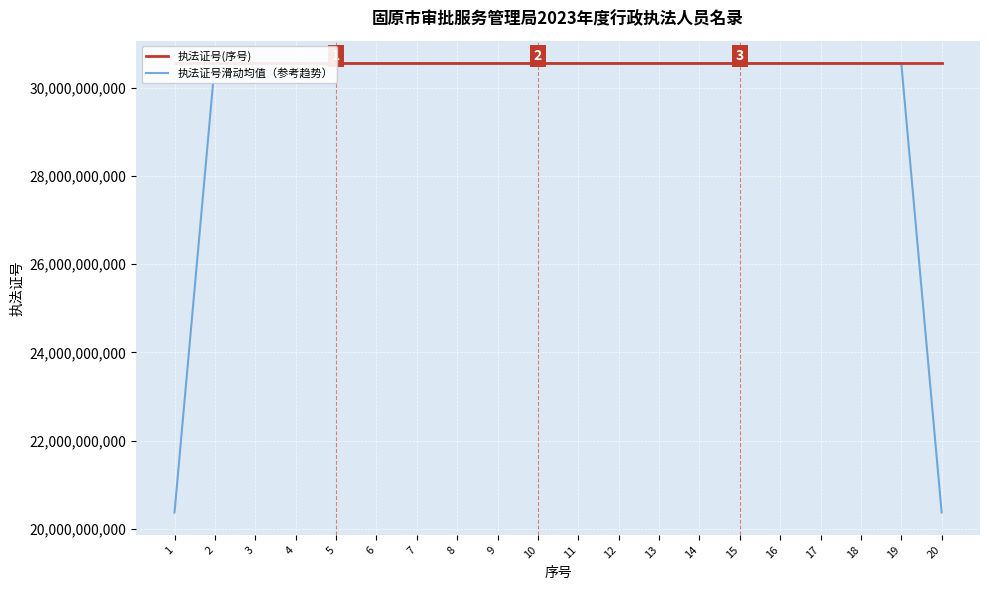

What are all the series names shown in the legend?

执法证号(序号), 执法证号滑动均值（参考趋势）